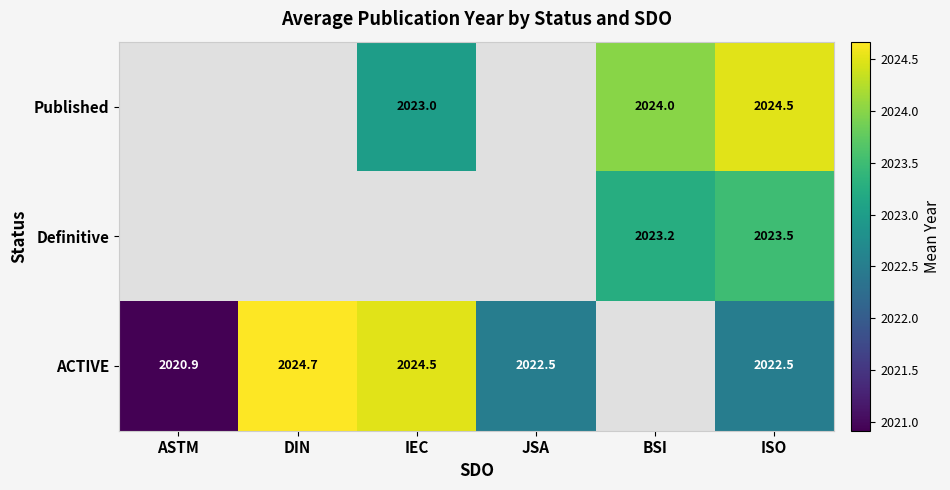

At how many categories does at least one series exceed 2022?

5